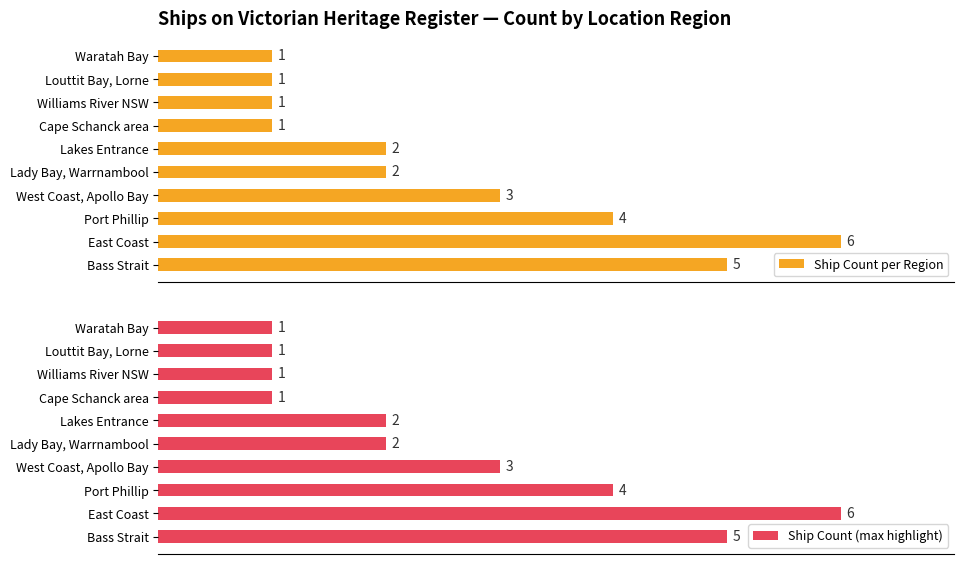

What is the maximum value shown in the chart?

6